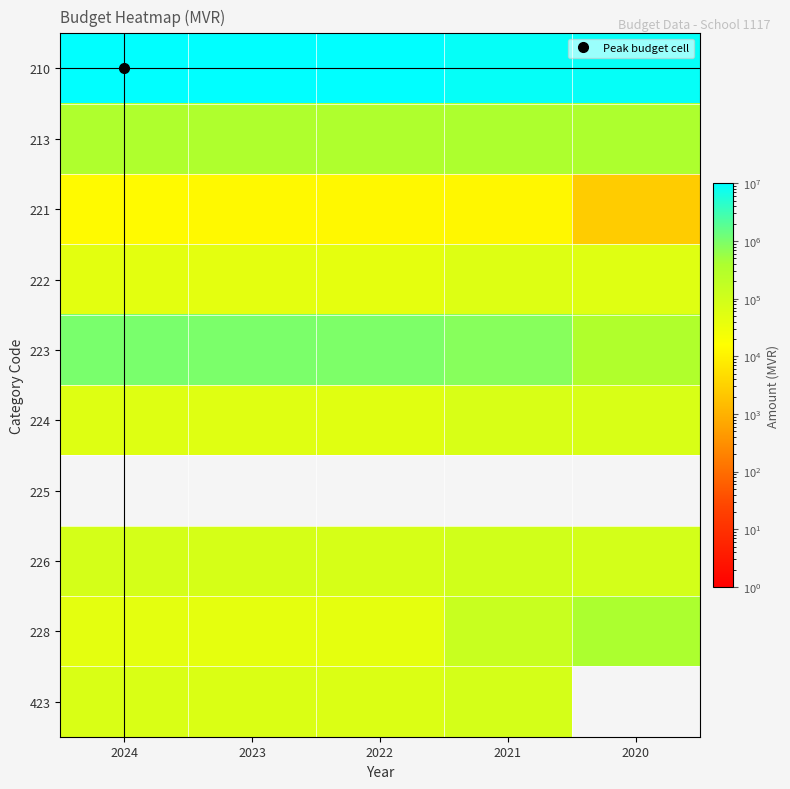

What is the difference between the highest and lowest values at 2021?

9143236